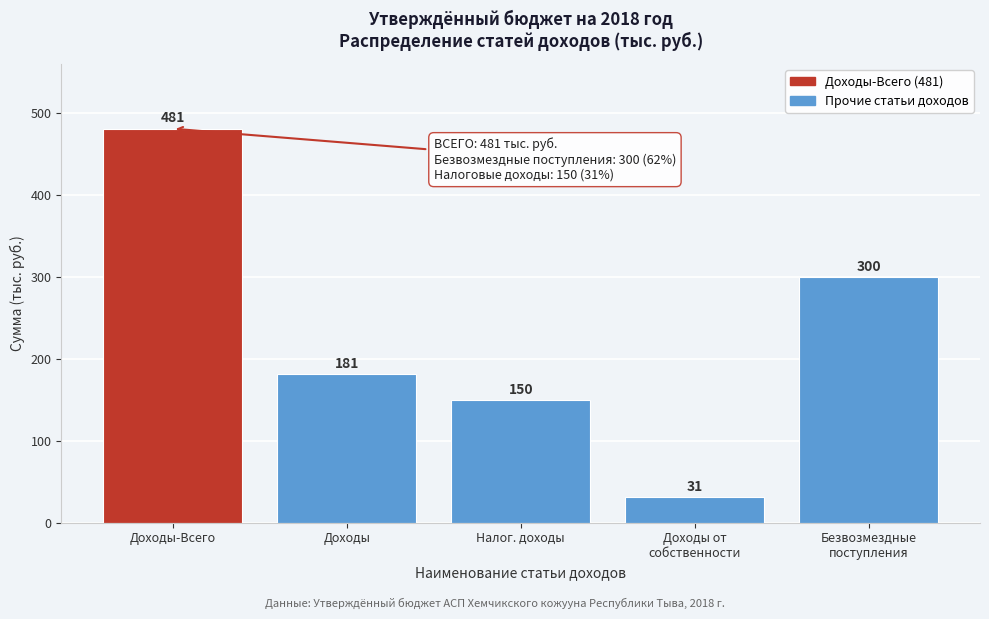

Reading right to left, transcribe all the data shown in this chart.

300	31	150	181	481